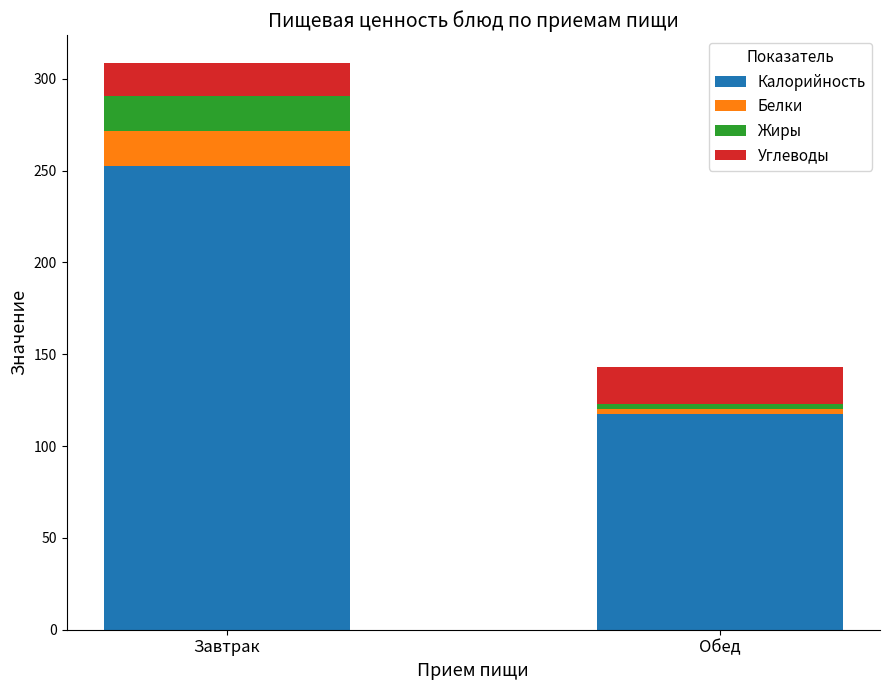

Rank the categories by Калорийность value from highest to lowest.

Завтрак, Обед